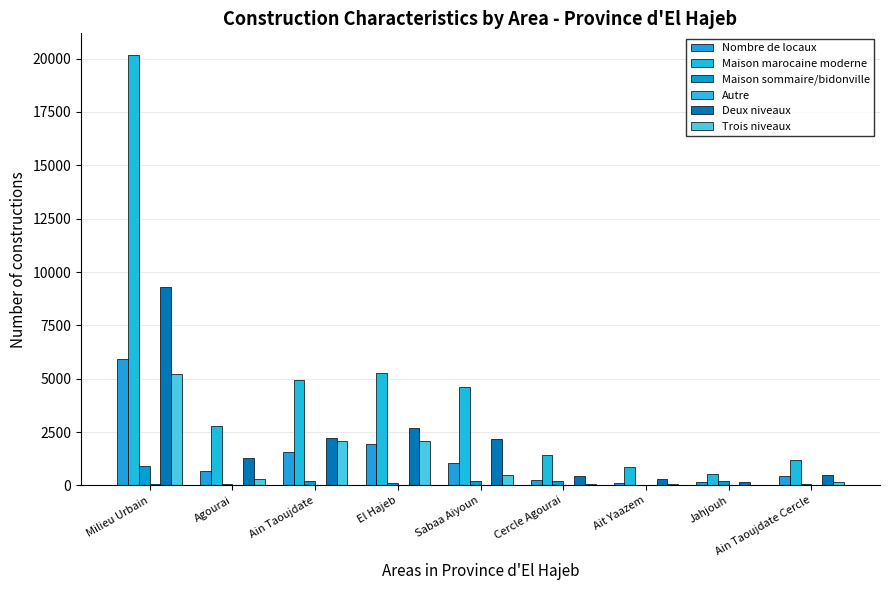

Reading left to right, what are all the values shown in this chart?

Nombre de locaux: Milieu Urbain=5905	Agourai=669	Ain Taoujdate=1549	El Hajeb=1933	Sabaa Aiyoun=1056	Cercle Agourai=270	Ait Yaazem=99	Jahjouh=171	Ain Taoujdate Cercle=428
Maison marocaine moderne: Milieu Urbain=20174	Agourai=2772	Ain Taoujdate=4948	El Hajeb=5272	Sabaa Aiyoun=4604	Cercle Agourai=1409	Ait Yaazem=874	Jahjouh=535	Ain Taoujdate Cercle=1169
Maison sommaire/bidonville: Milieu Urbain=913	Agourai=71	Ain Taoujdate=221	El Hajeb=107	Sabaa Aiyoun=230	Cercle Agourai=204	Ait Yaazem=1	Jahjouh=203	Ain Taoujdate Cercle=80
Autre: Milieu Urbain=57	Agourai=3	Ain Taoujdate=4	El Hajeb=37	Sabaa Aiyoun=7	Cercle Agourai=4	Ait Yaazem=0	Jahjouh=4	Ain Taoujdate Cercle=2
Deux niveaux: Milieu Urbain=9281	Agourai=1266	Ain Taoujdate=2235	El Hajeb=2692	Sabaa Aiyoun=2175	Cercle Agourai=439	Ait Yaazem=298	Jahjouh=141	Ain Taoujdate Cercle=474
Trois niveaux: Milieu Urbain=5233	Agourai=314	Ain Taoujdate=2091	El Hajeb=2092	Sabaa Aiyoun=496	Cercle Agourai=86	Ait Yaazem=79	Jahjouh=7	Ain Taoujdate Cercle=154